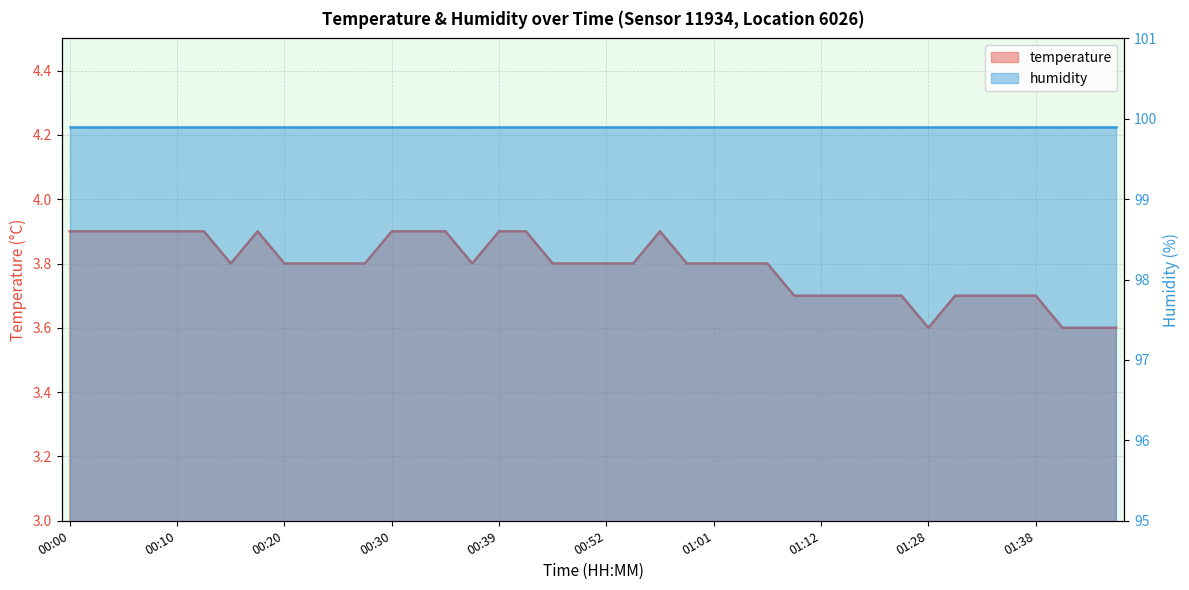

Reading right to left, extract all data points from this chart.

3.6	3.6	3.6	3.7	3.7	3.7	3.7	3.6	3.7	3.7	3.7	3.7	3.7	3.8	3.8	3.8	3.8	3.9	3.8	3.8	3.8	3.8	3.9	3.9	3.8	3.9	3.9	3.9	3.8	3.8	3.8	3.8	3.9	3.8	3.9	3.9	3.9	3.9	3.9	3.9